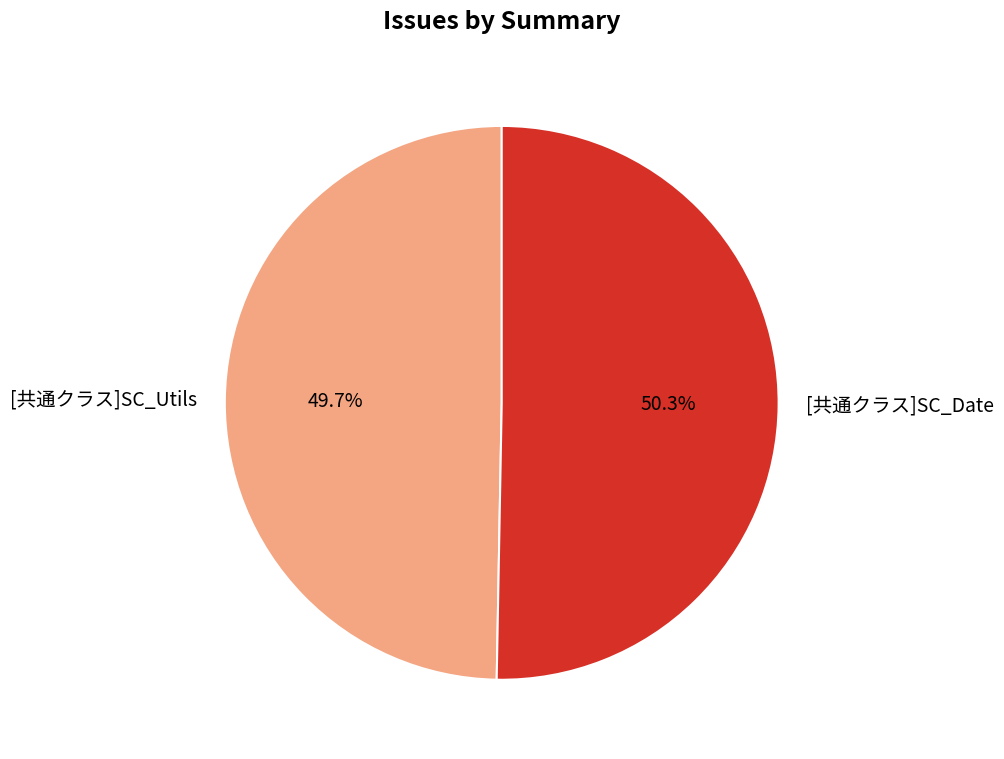

To the nearest percent, what is the difference between the [共通クラス]SC_Utils and [共通クラス]SC_Date slice percentages?

1%